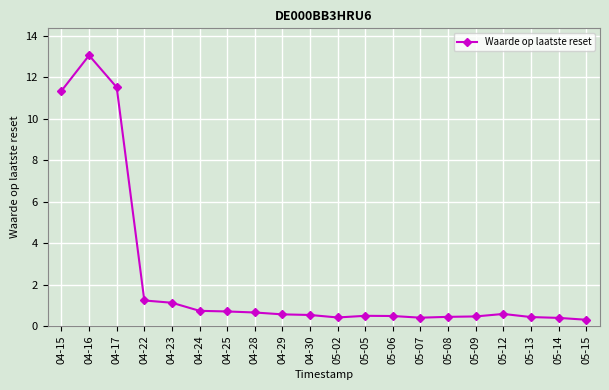

What position from the left is 05-13?

18